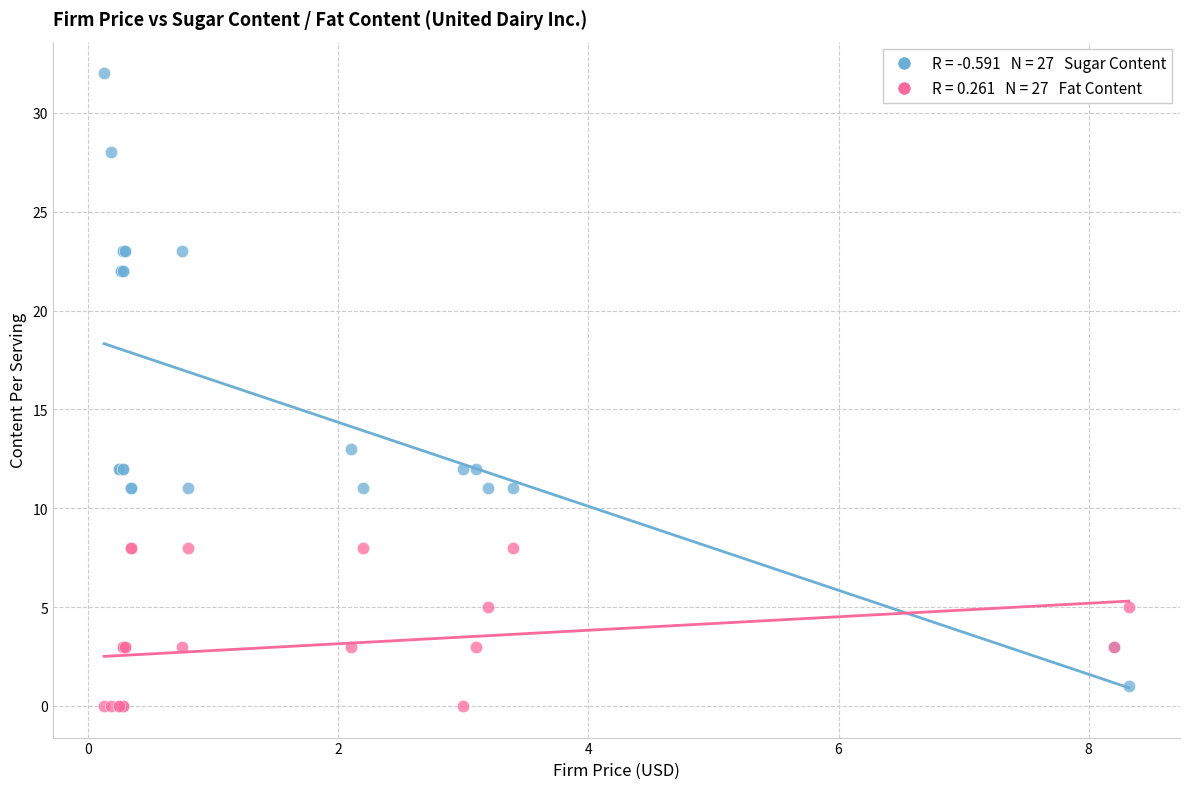

Across all series, what Y value is closest to 16?

13